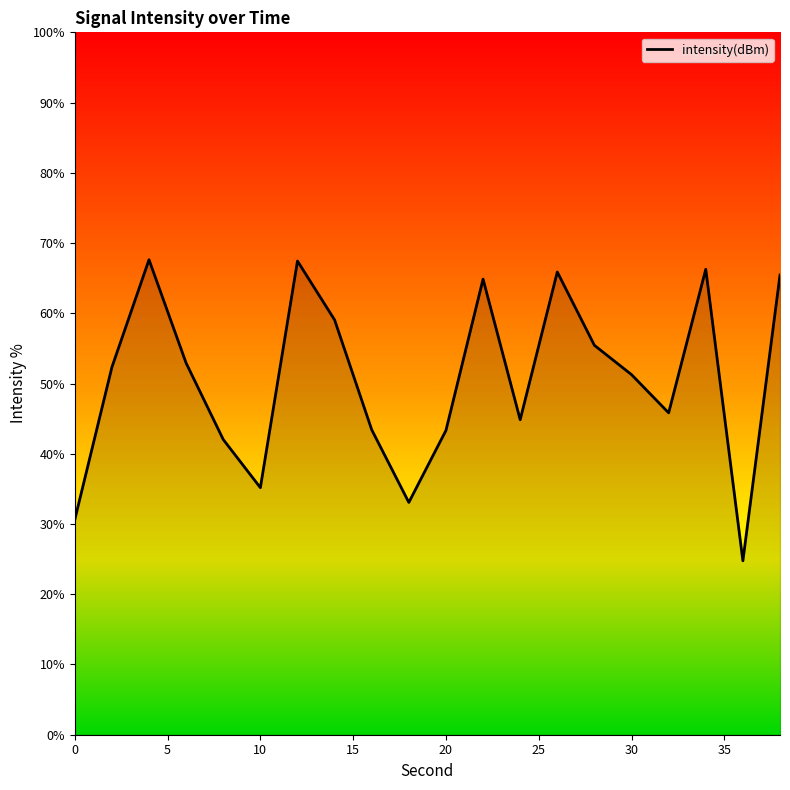

What is the difference between the maximum and minimum values?

42.9